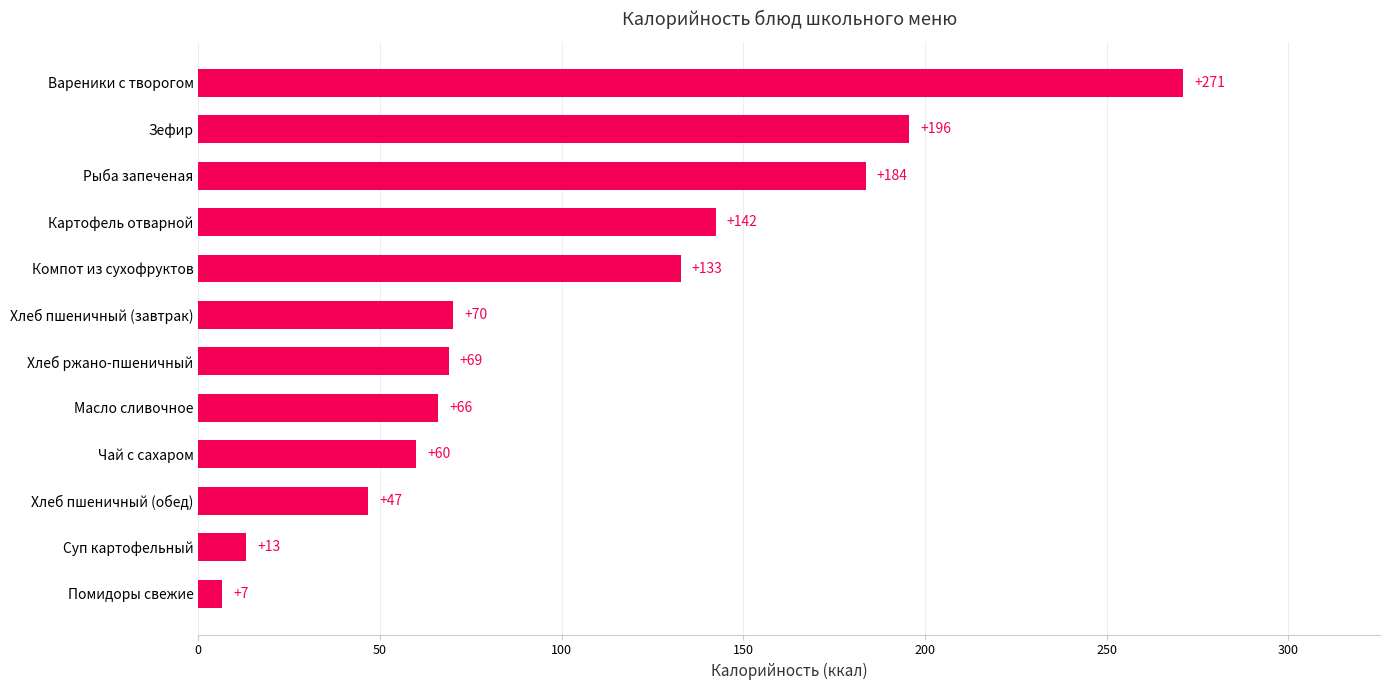

The chart shows a value of 288.3 at Рыба запеченая. True or false?

False